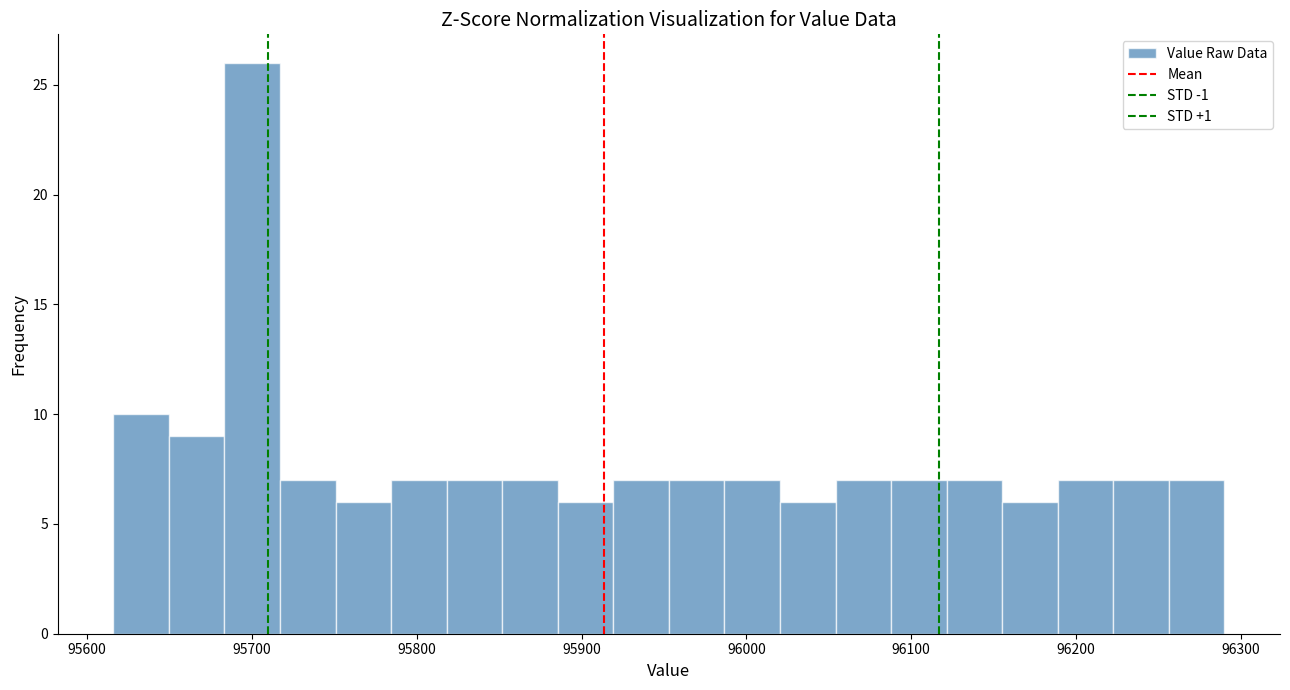

Around what value on the x-axis is the tallest bar? Give the approximate position of its centre, as read against the axis.

95700